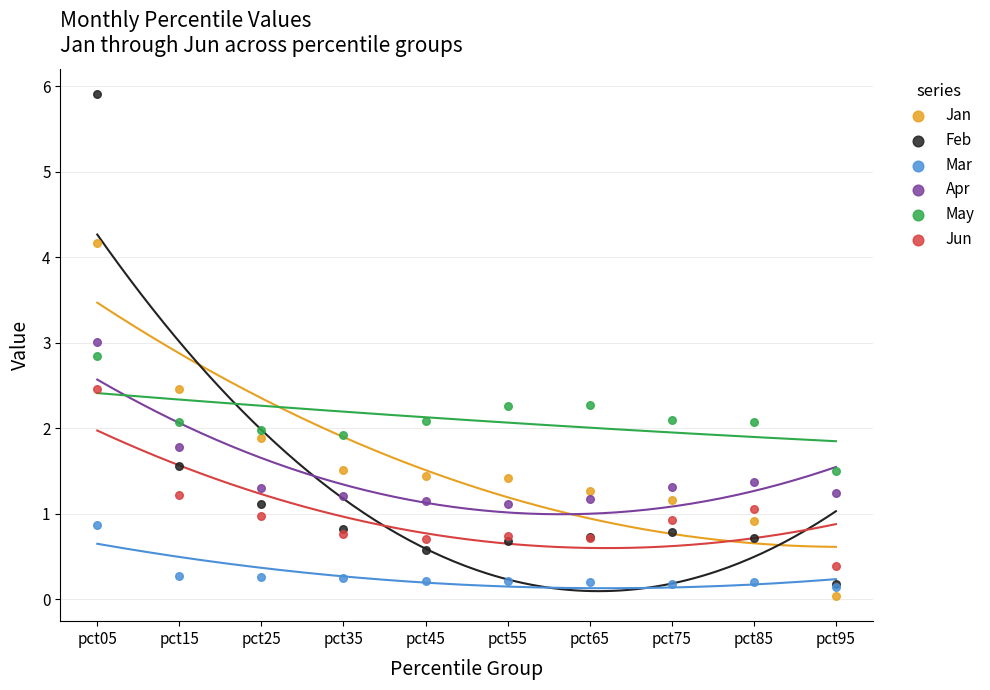

What are all the series names shown in the legend?

Jan, Feb, Mar, Apr, May, Jun